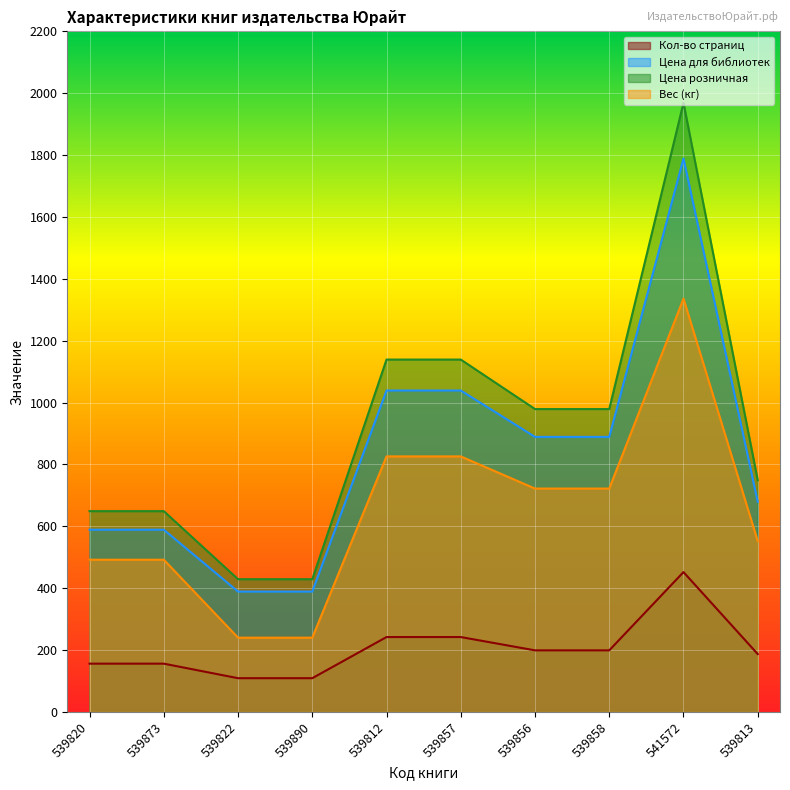

At which label does Вес (кг) reach its minimum?

539822